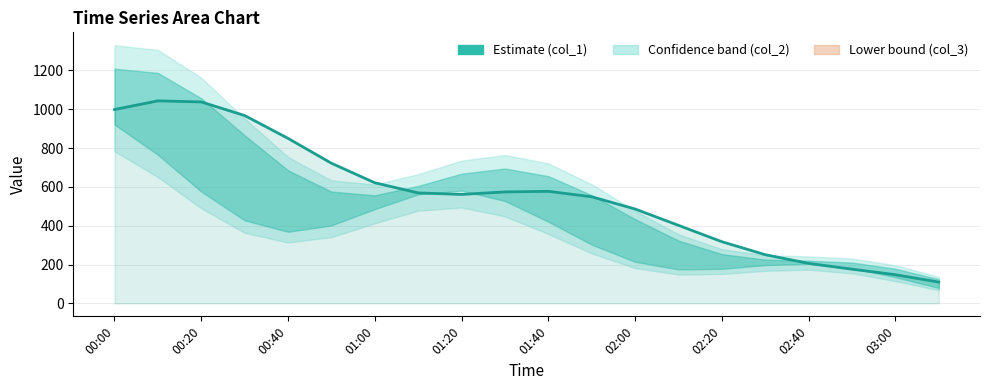

Reading left to right, extract all data points from this chart.

999.0	1043.6	1038.0	968.0	850.4	722.3	621.6	569.3	561.7	574.6	577.6	549.4	486.4	402.2	318.0	251.0	206.3	176.5	148.0	109.9